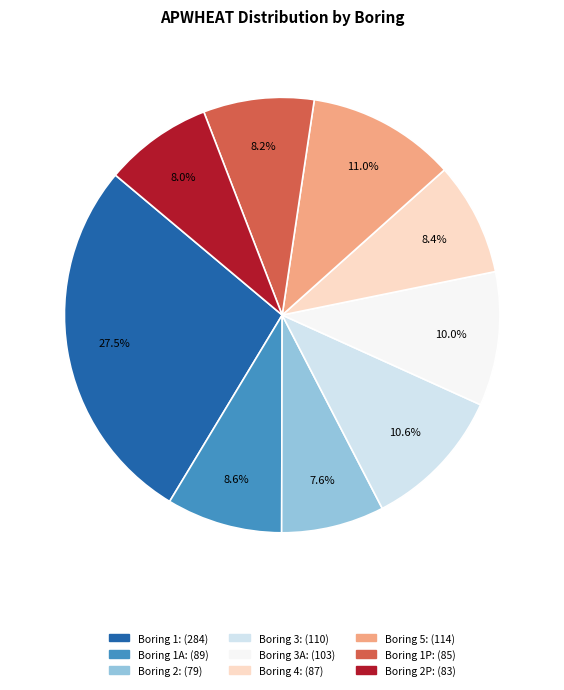

Is there any slice that represents more than half of the pie?

No